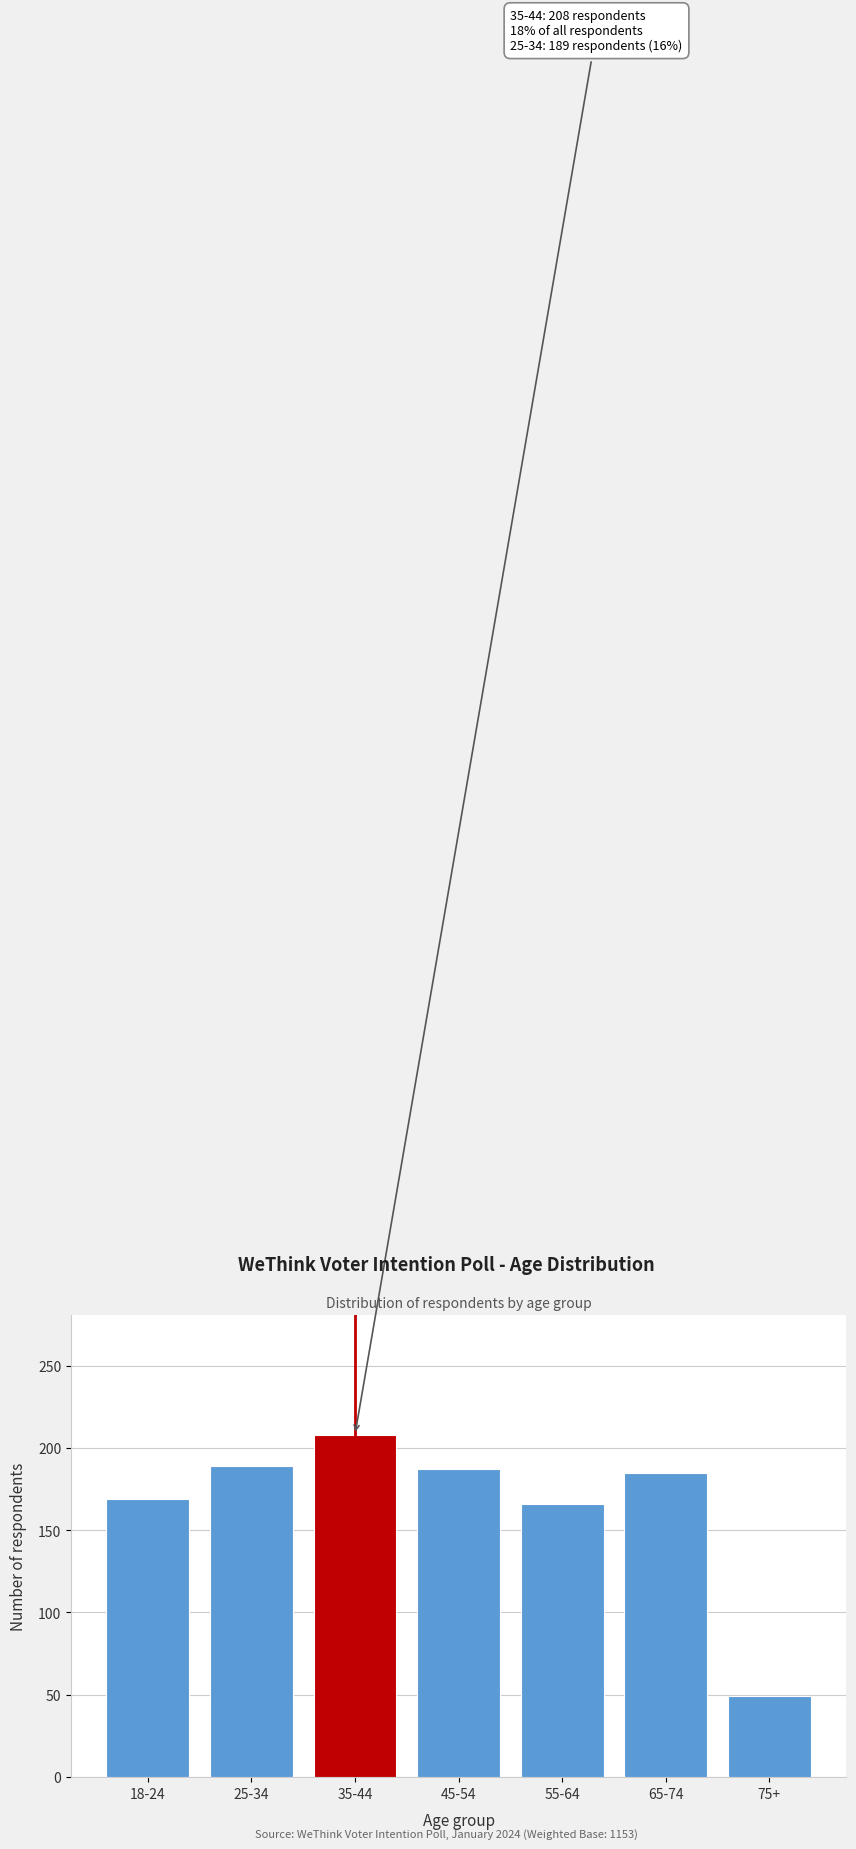

Reading left to right, extract all data points from this chart.

18-24=169	25-34=189	35-44=208	45-54=187	55-64=166	65-74=185	75+=49